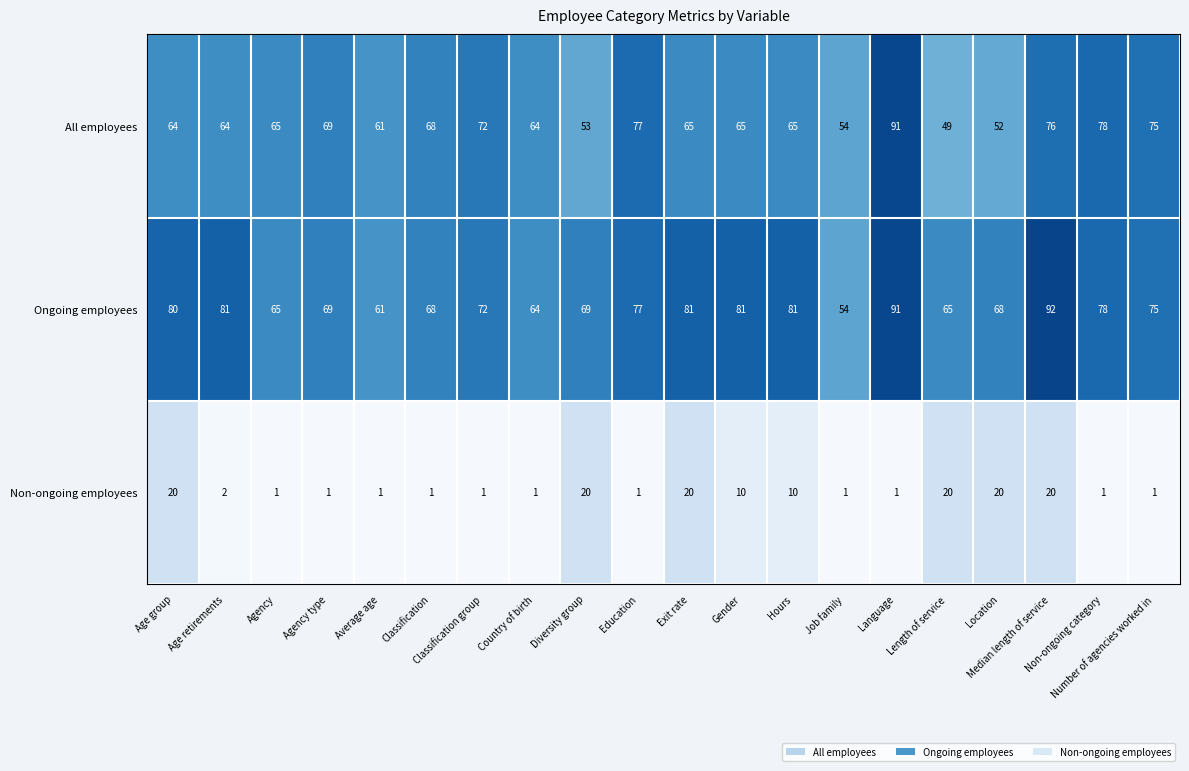

Which series has the largest range (max minus min)?

All employees